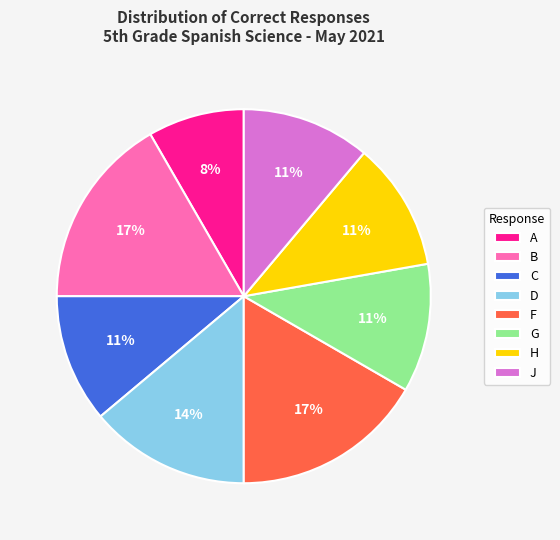

To the nearest percent, what percentage of the pie is C?

11%